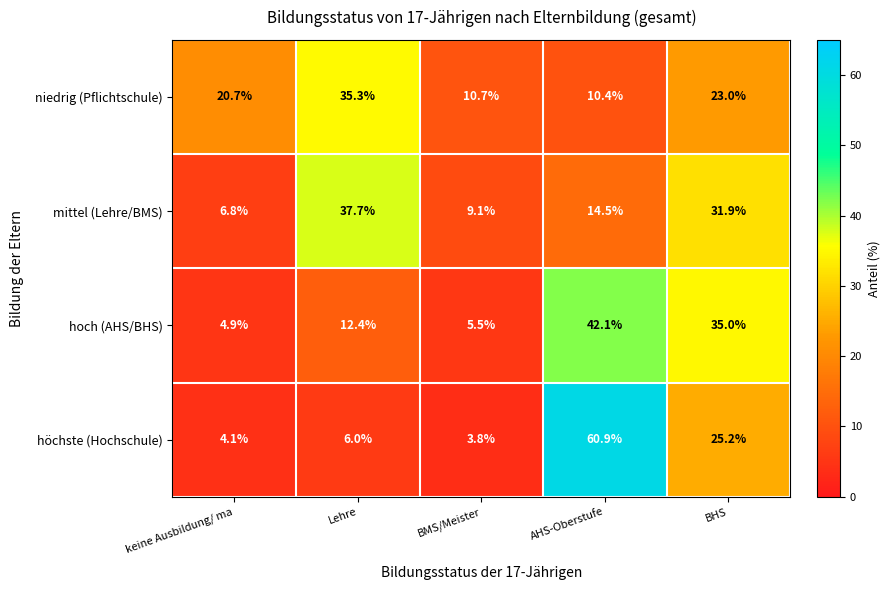

What is the difference between the mittel (Lehre/BMS) values at AHS-Oberstufe and Lehre?

23.2